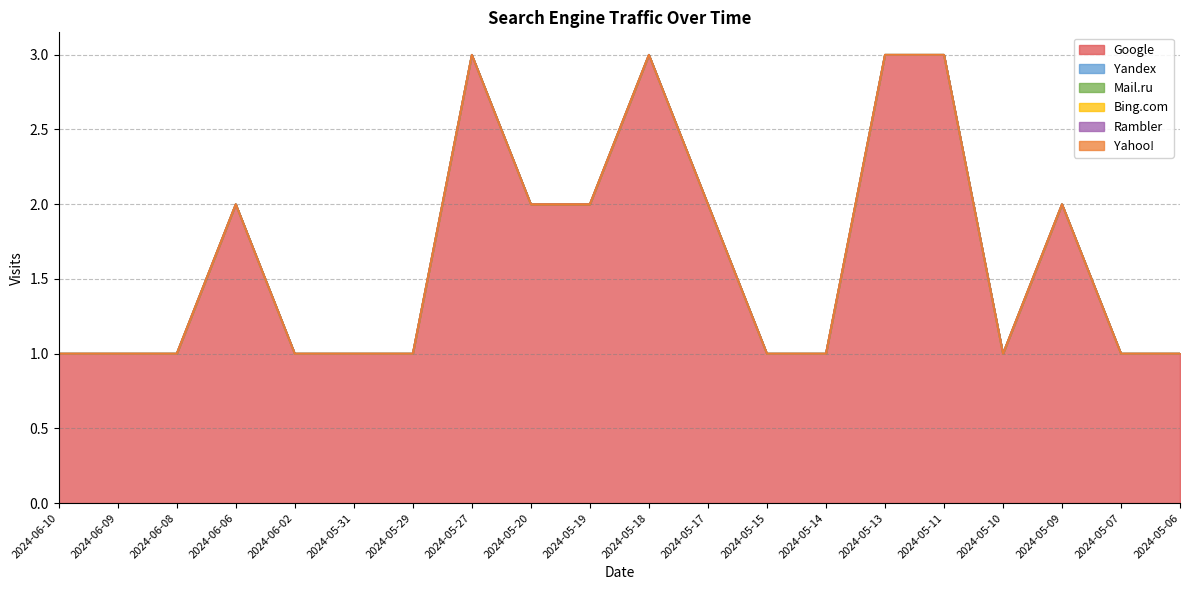

Which series has the largest range (max minus min)?

Google